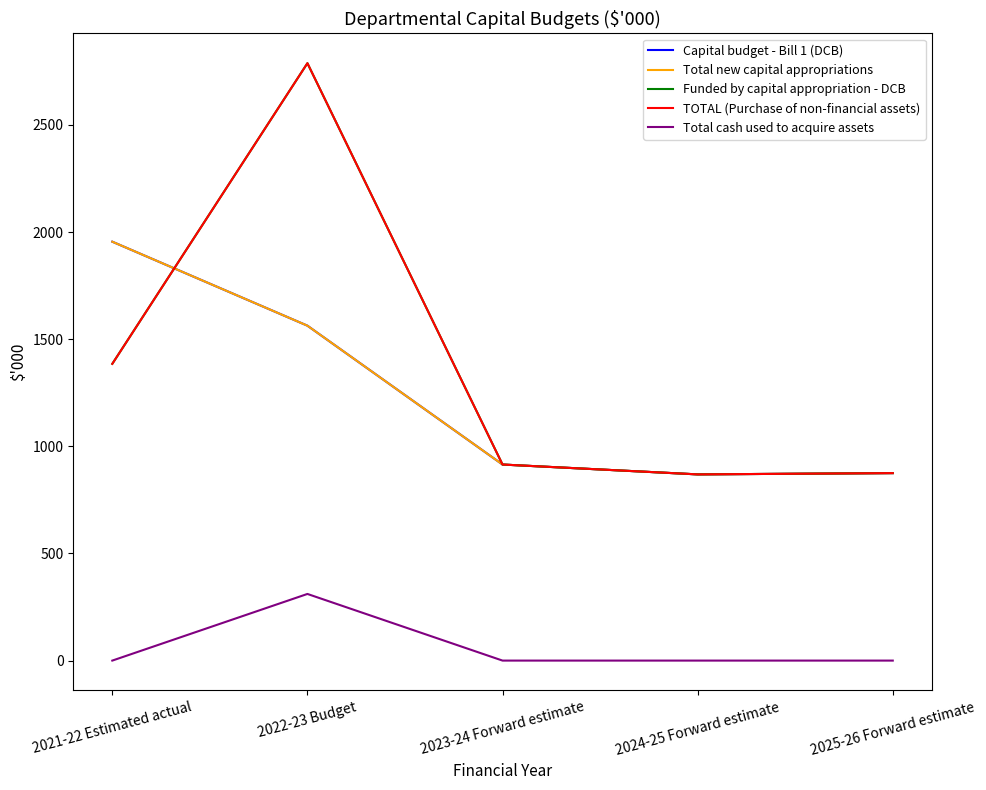

What is the sum of all Capital budget - Bill 1 (DCB) values?

6177